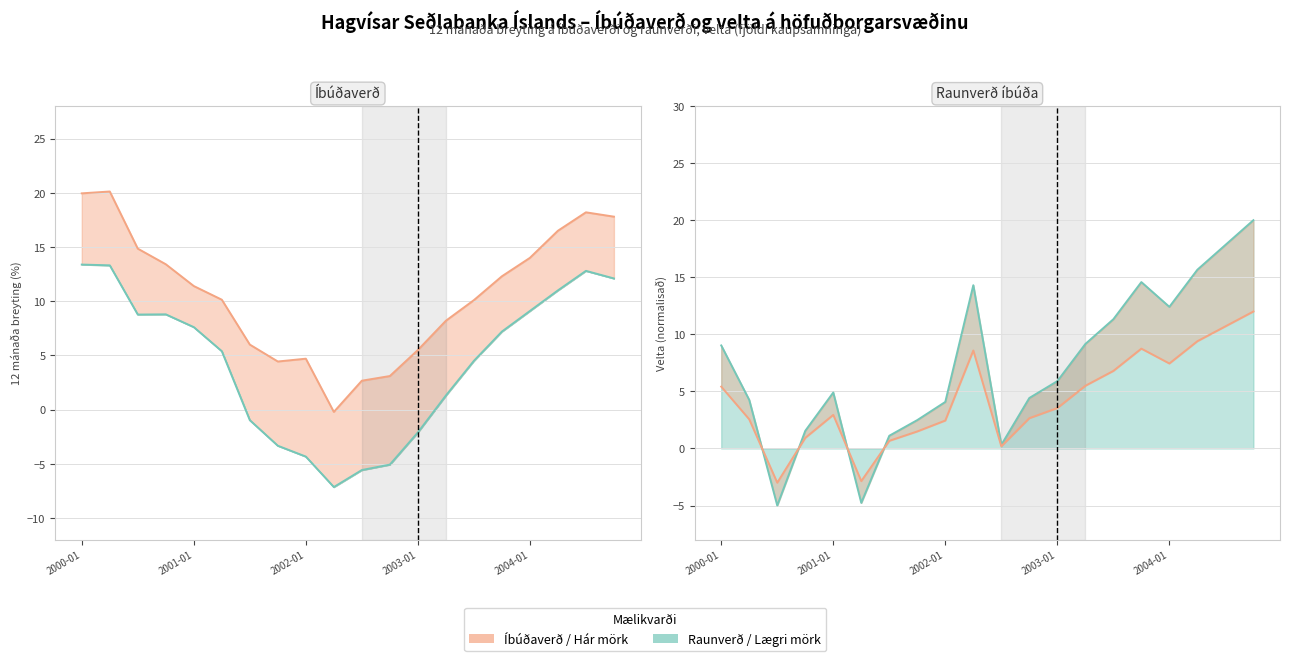

How many values in the Raunverð íbúða (12 mán. breyting %) series exceed 7?

10